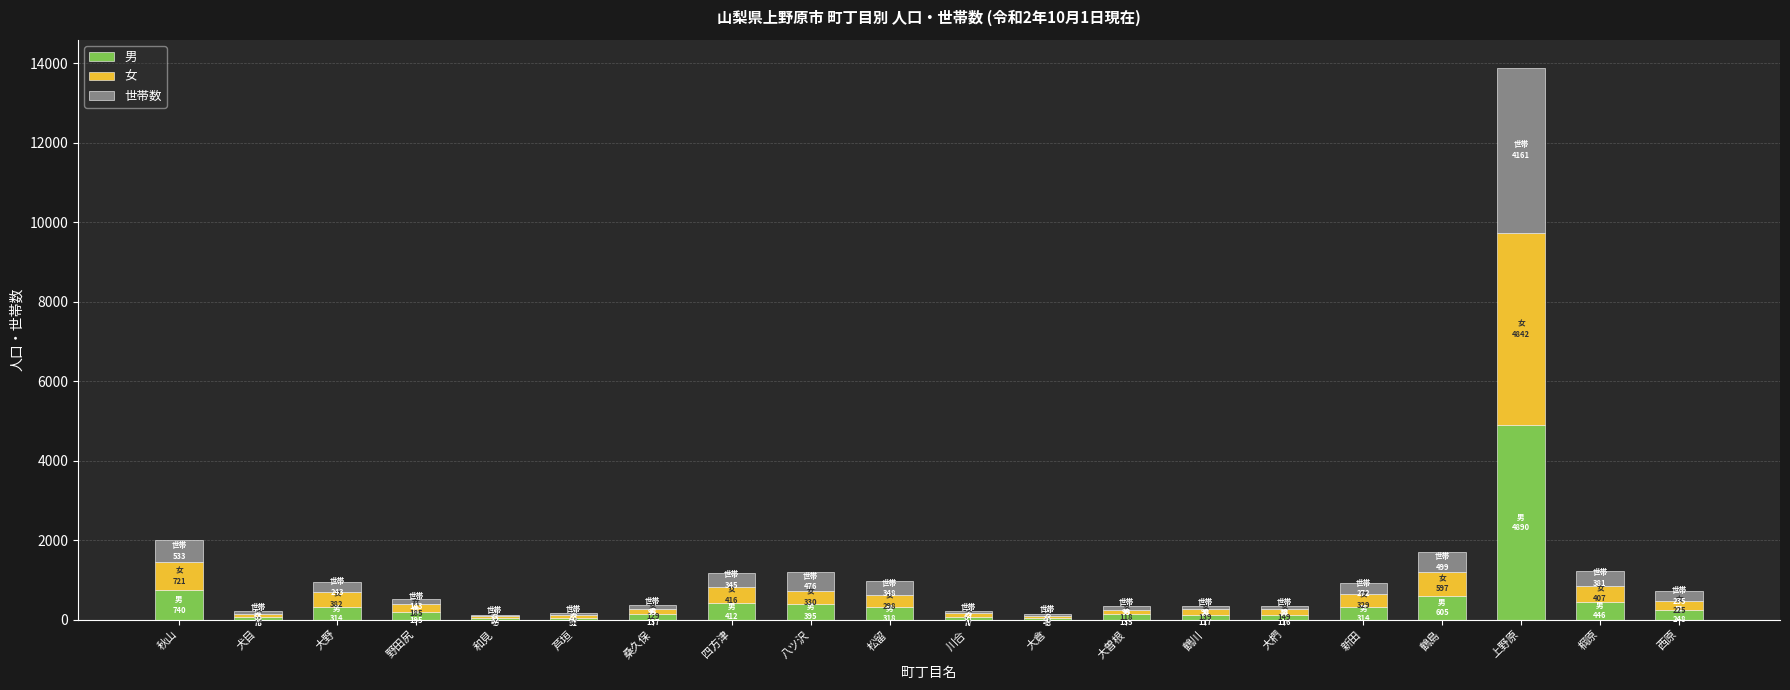

True or false: 男 has a value of 395 at 八ツ沢.

True